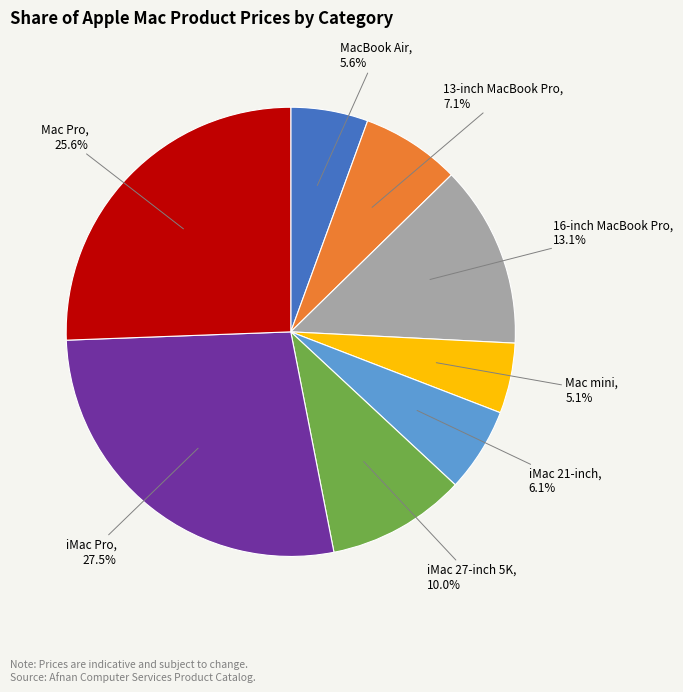

Approximately how many times larger is the value at 13-inch MacBook Pro compared to iMac 21-inch?

1.2